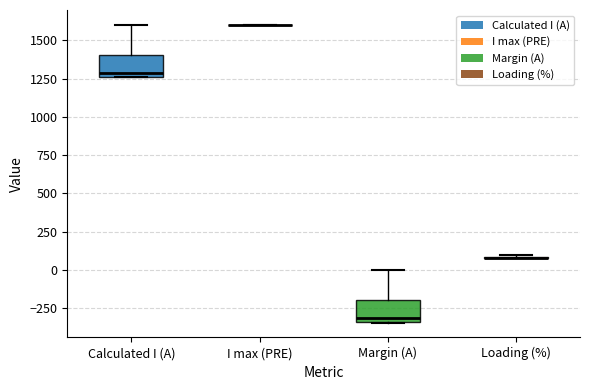

Reading left to right, transcribe this box plot: for each box, give where its median line is, the range the box spans, and where its two whiskers end, as read against the y-axis. The values are not printed on the chart, so give them approximately, as read against the axis.

Calculated I (A): median 1300, box 1250 to 1400, whiskers 1250 to 1600
I max (PRE): box collapsed to a line at 1600, whiskers 1600 to 1600
Margin (A): median -300, box -350 to -200, whiskers -350 to 0
Loading (%): box collapsed to a line at 100, whiskers 100 to 100